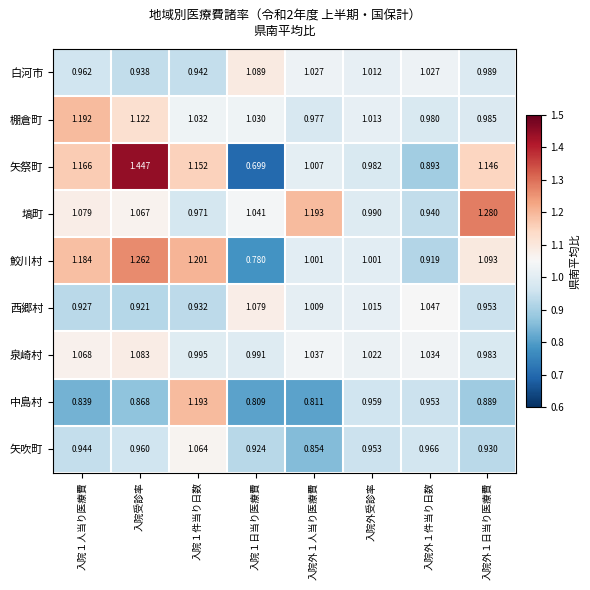

At 入院１人当り医療費, list the series in order from smallest to largest.

中島村, 西郷村, 矢吹町, 白河市, 泉崎村, 塙町, 矢祭町, 鮫川村, 棚倉町